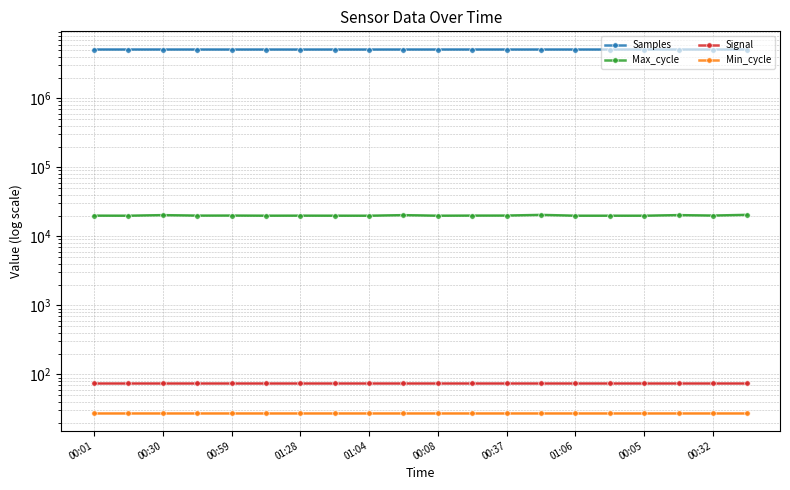

What are all the series names shown in the legend?

Samples, Max_cycle, Signal, Min_cycle